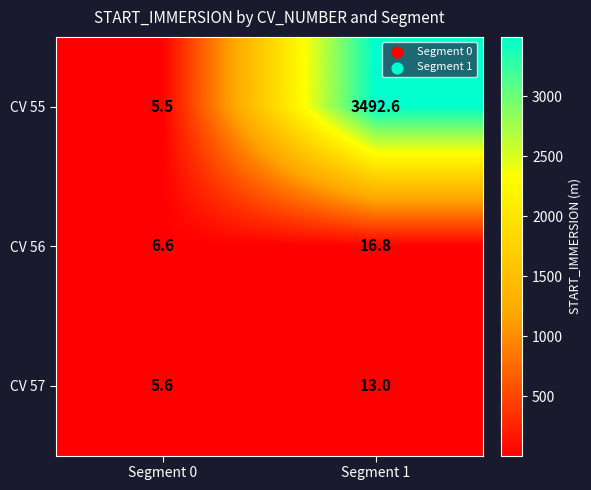

What is the average value of the CV 56 series?

11.7